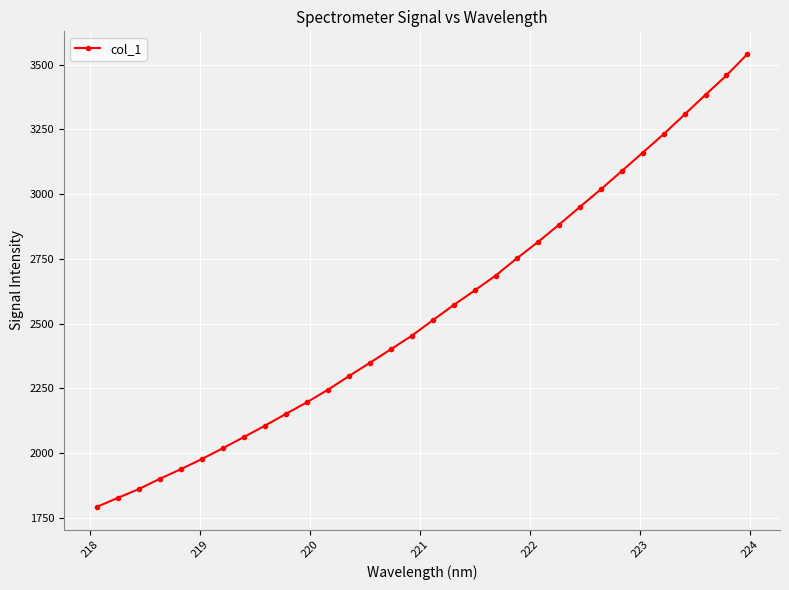

How many values exceed 2512?

16